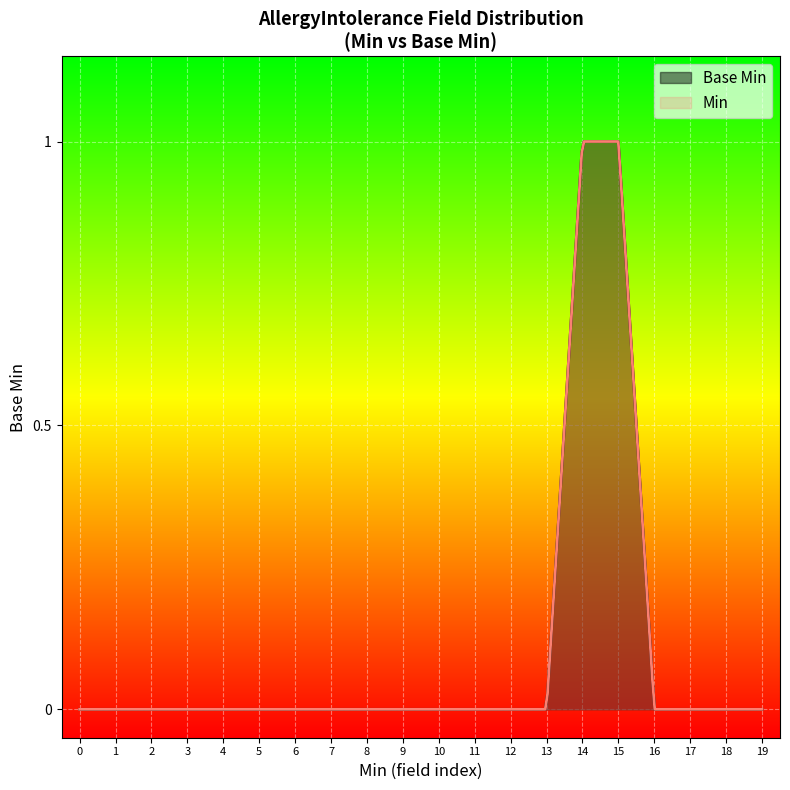

Reading right to left, what are all the values shown in this chart?

19=0	18=0	17=0	16=0	15=1	14=1	13=0	12=0	11=0	10=0	9=0	8=0	7=0	6=0	5=0	4=0	3=0	2=0	1=0	0=0